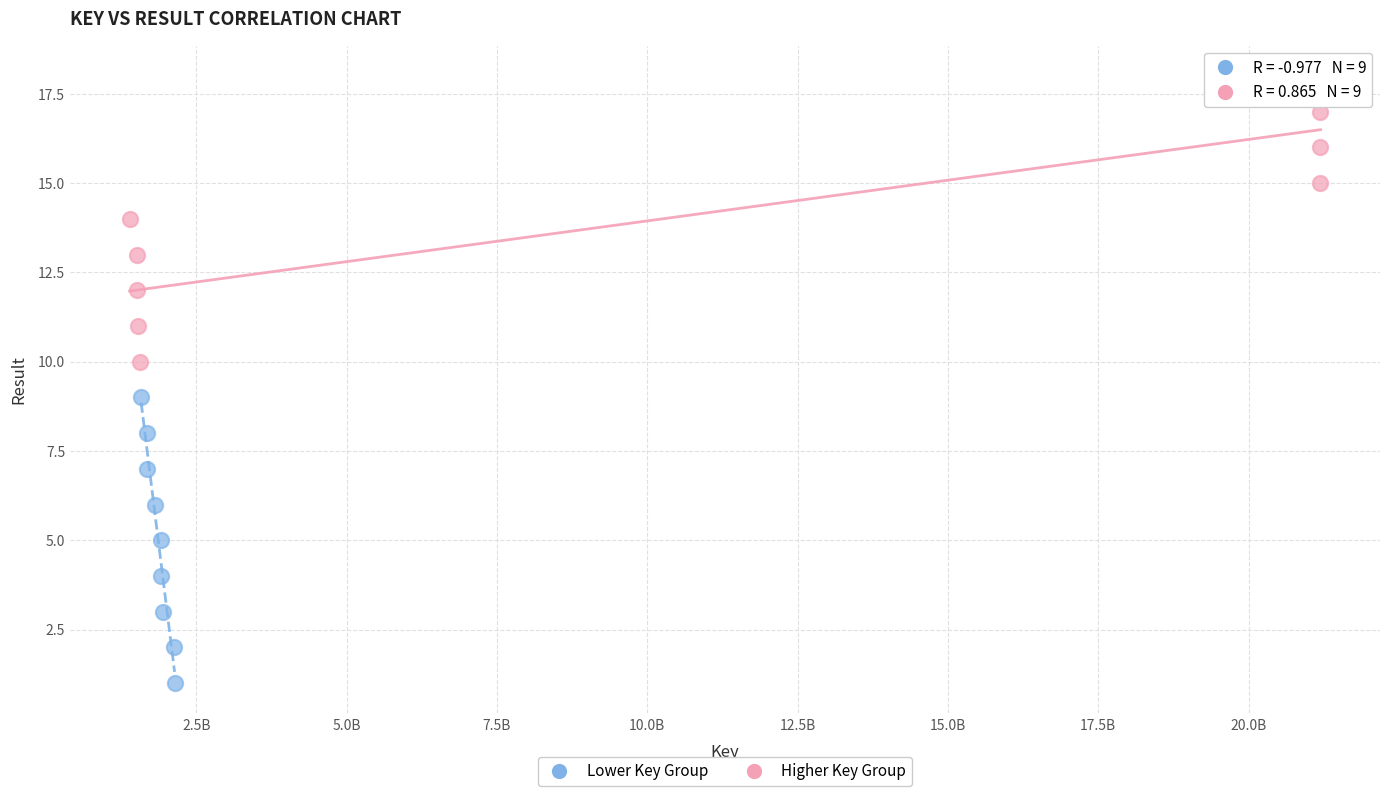

Which series reaches the minimum Y coordinate?

Lower Key Group